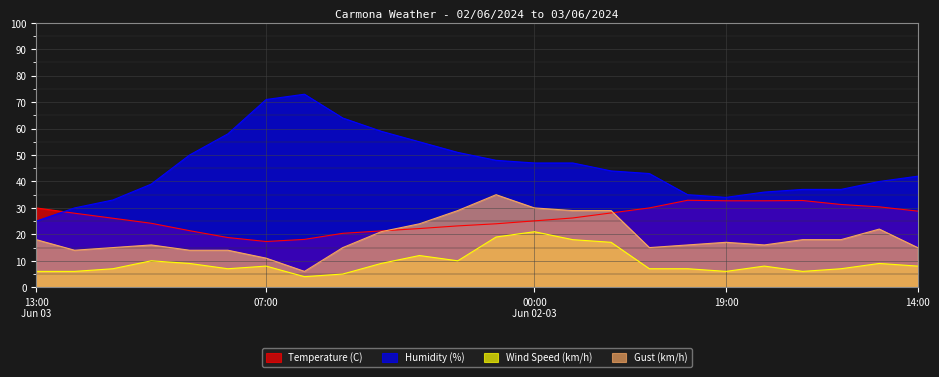

What is the label of the 17th point from the right?

06:00